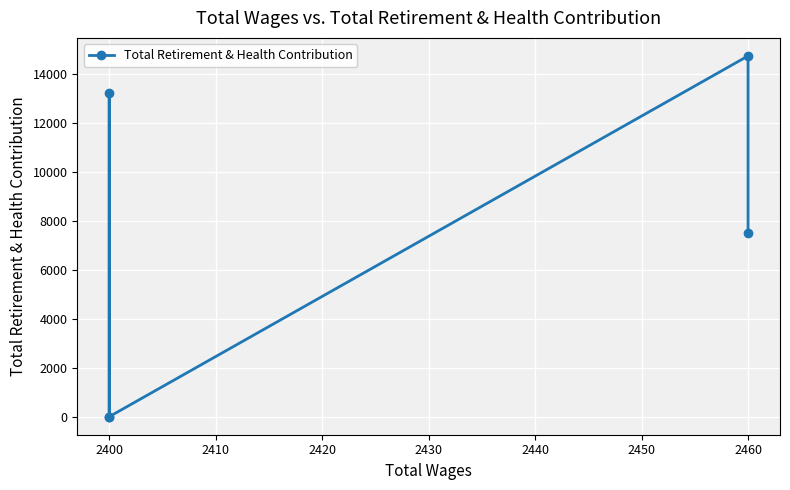

How many lines are shown in the chart?

1